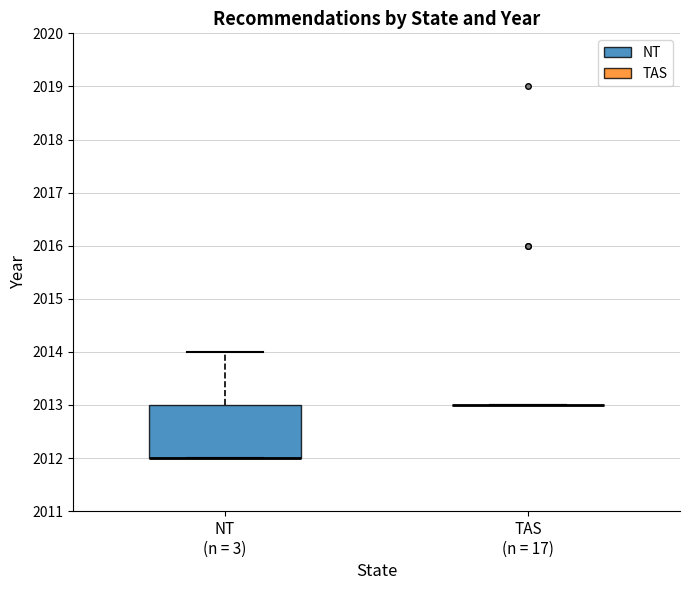

Reading left to right, transcribe this box plot: for each box, give where its median line is, the range the box spans, and where its two whiskers end, as read against the y-axis. The values are not printed on the chart, so give them approximately, as read against the axis.

NT (n = 3): median 2012 (drawn on the box's lower edge), box 2012 to 2013, whiskers 2012 to 2014
TAS (n = 17): box collapsed to a line at 2013, whiskers 2013 to 2013